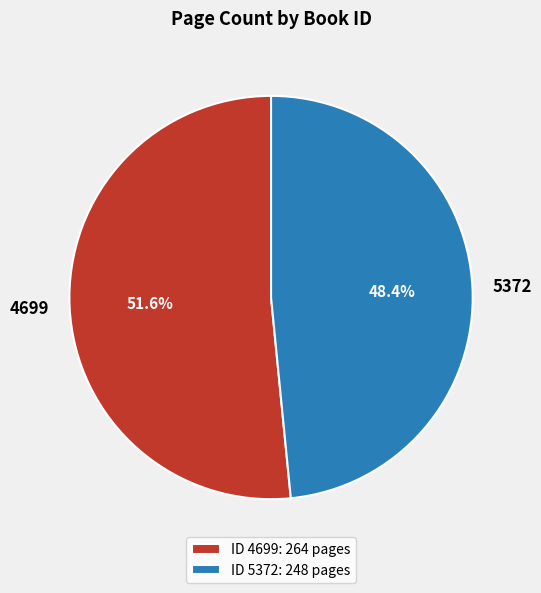

Rank the categories by value from lowest to highest.

5372, 4699